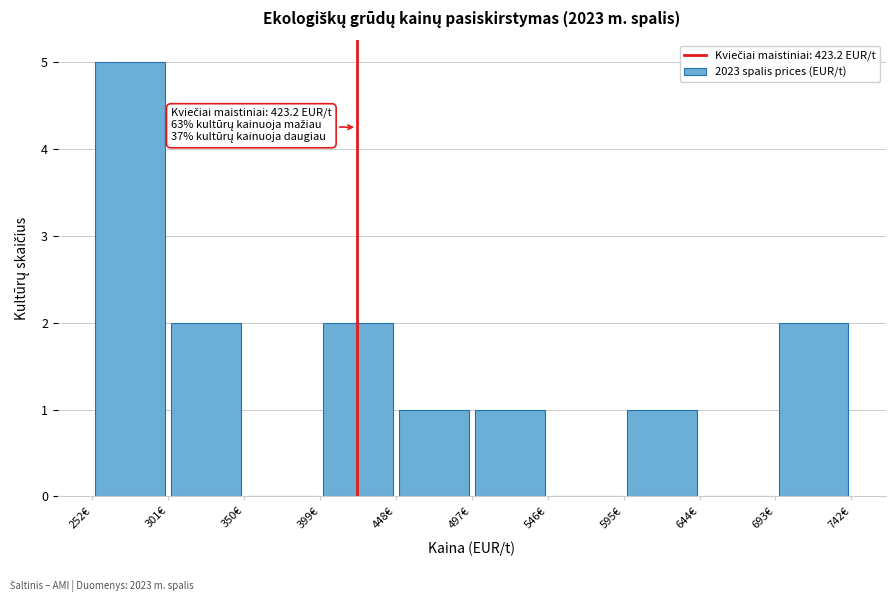

Over which range of the x-axis is the bar tallest?

255 to 300